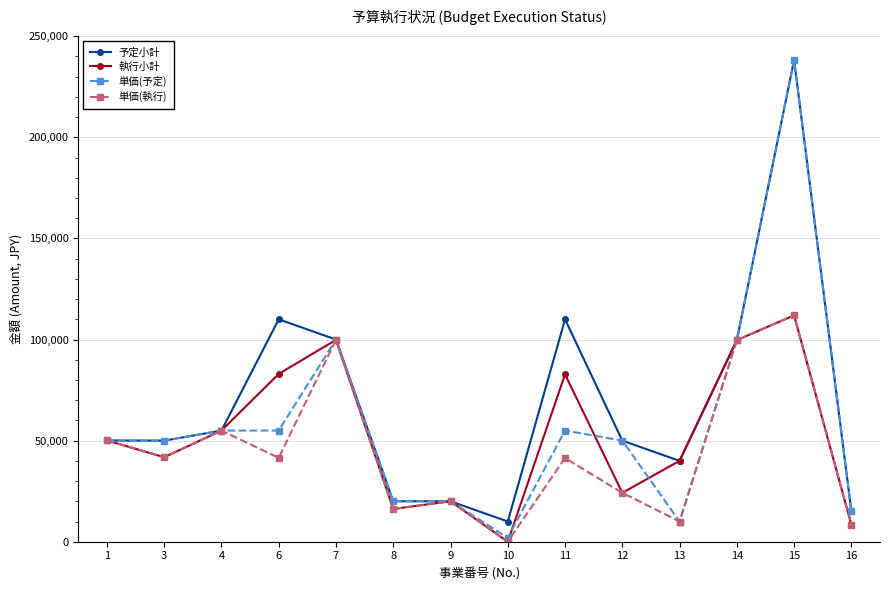

At which category does 執行小計 reach its first local peak?

7